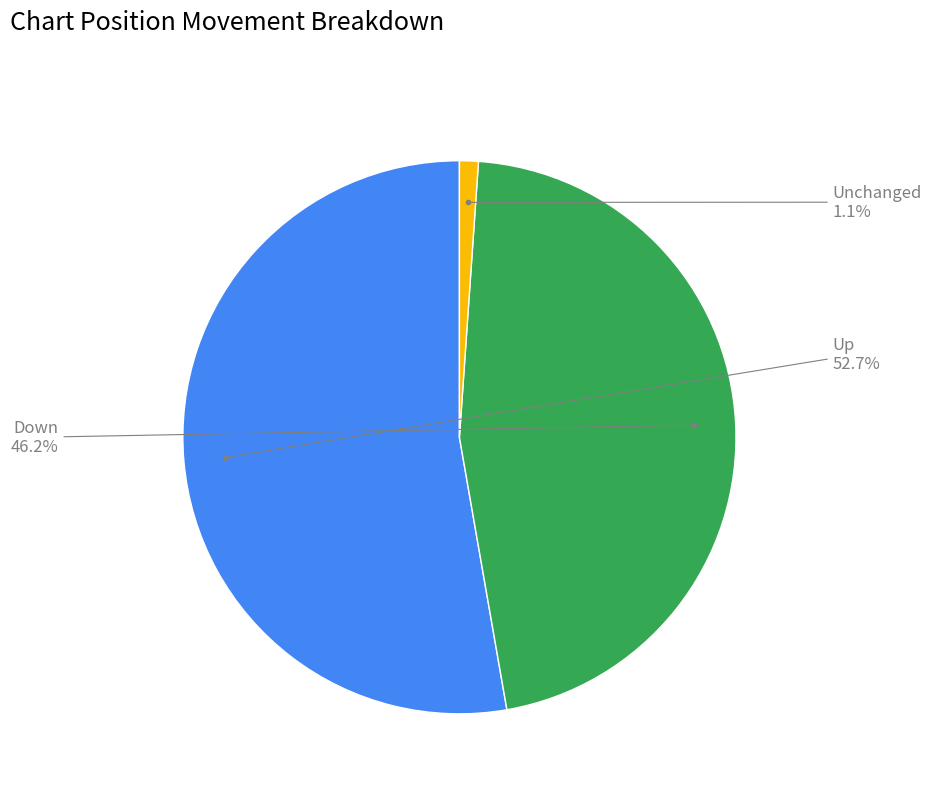

Does any single category account for the majority?

Yes